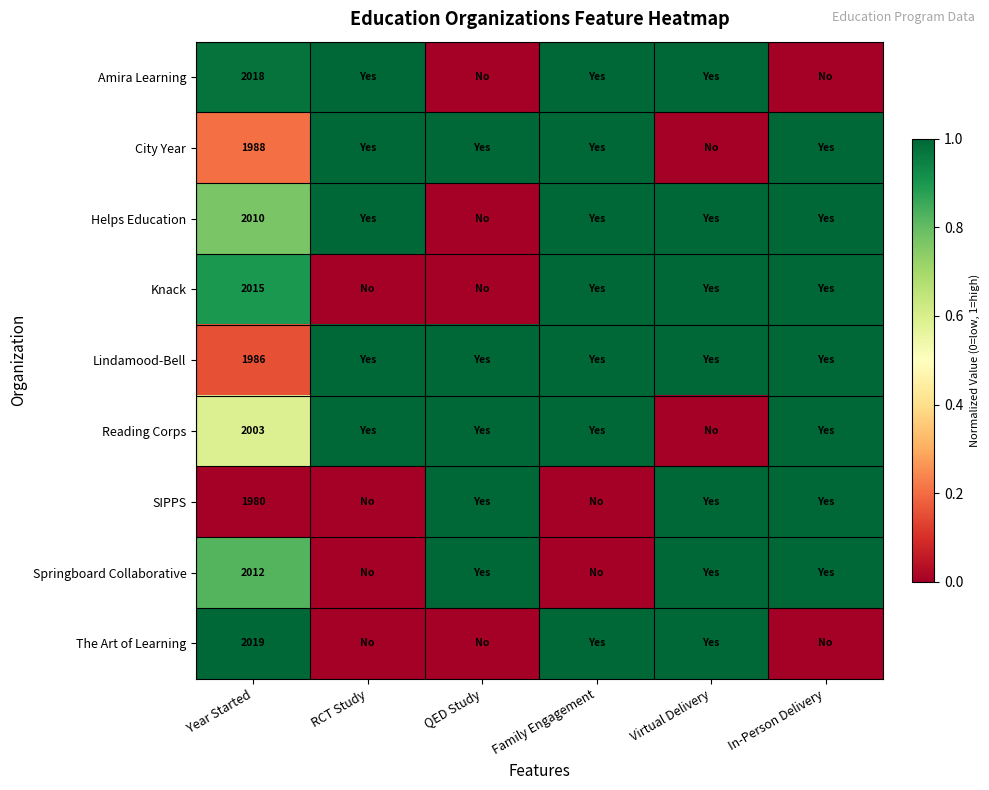

At Year Started, list the series in order from smallest to largest.

SIPPS, Lindamood-Bell, City Year, Reading Corps, Helps Education, Springboard Collaborative, Knack, Amira Learning, The Art of Learning